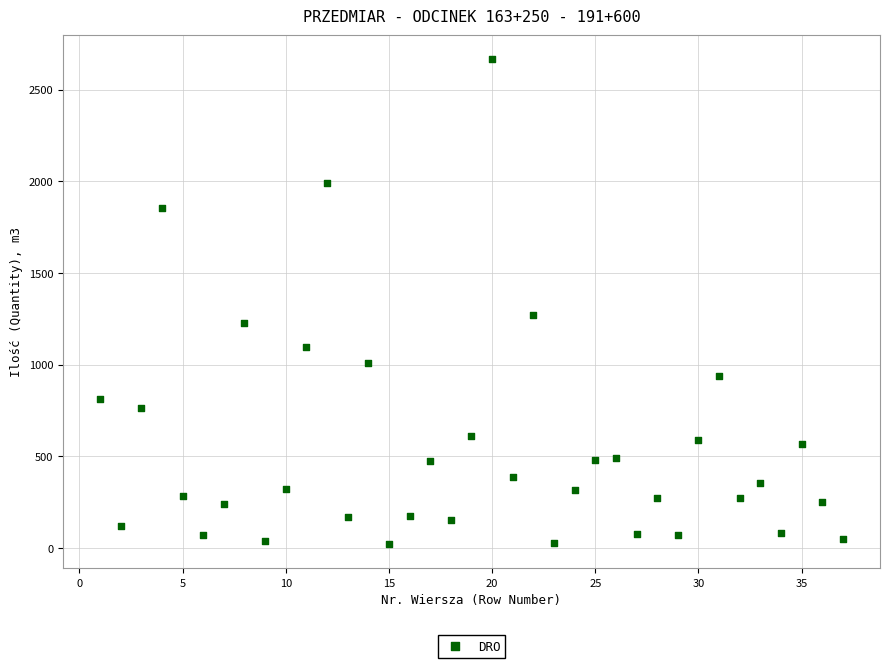

What is the range of Y values (max minus min)?

2644.3